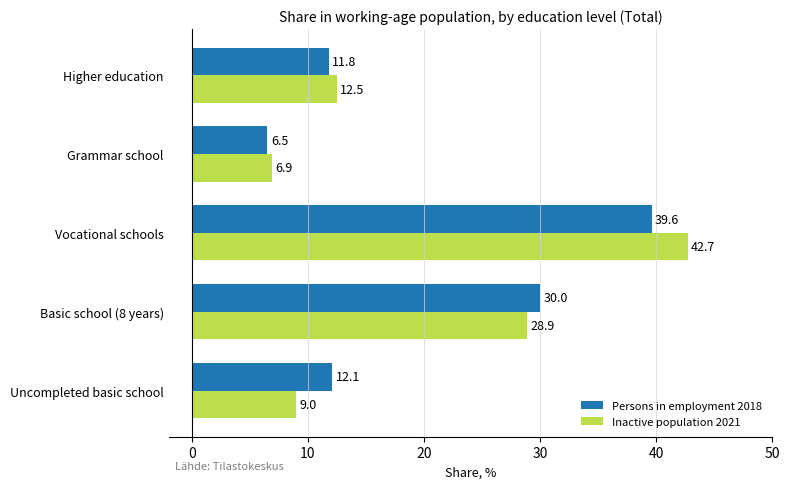

What are all the series names shown in the legend?

Persons in employment 2018, Inactive population 2021